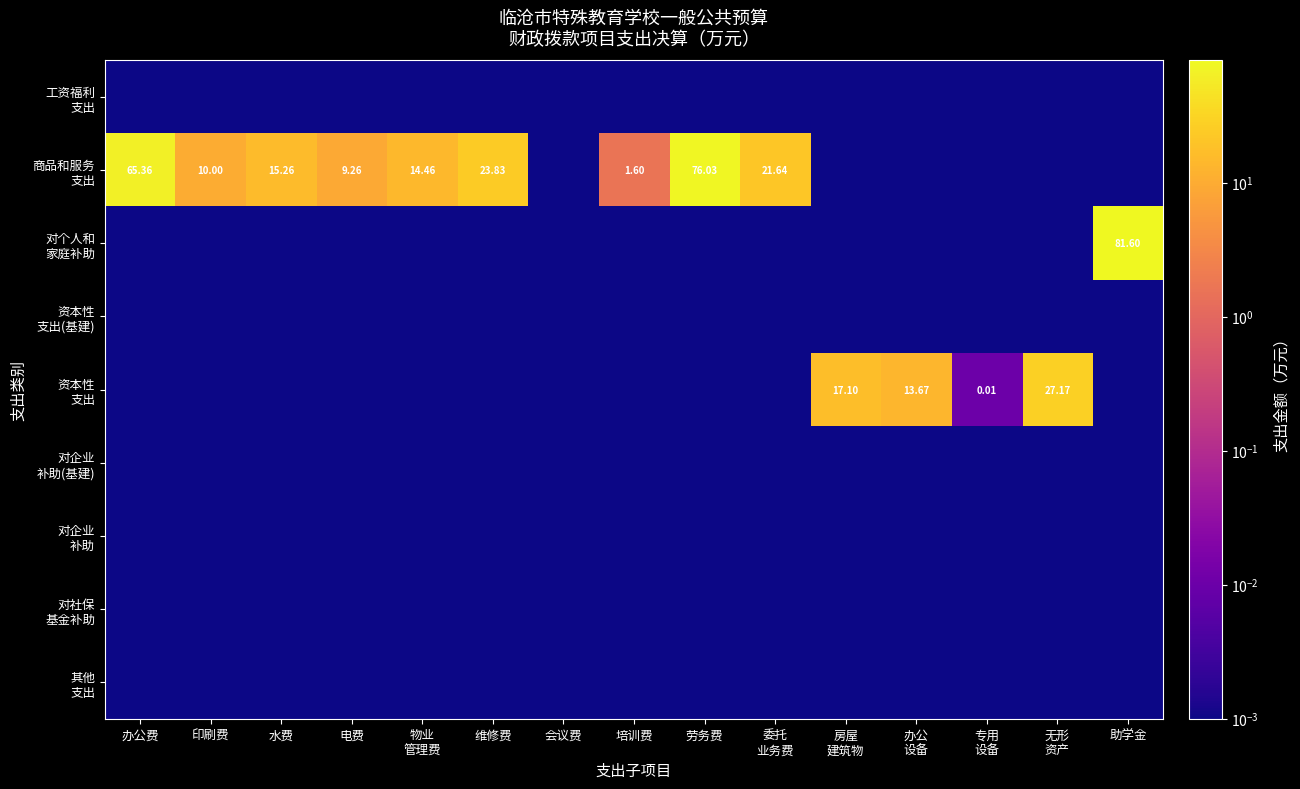

Which series has the largest total across all categories?

商品和服务 支出